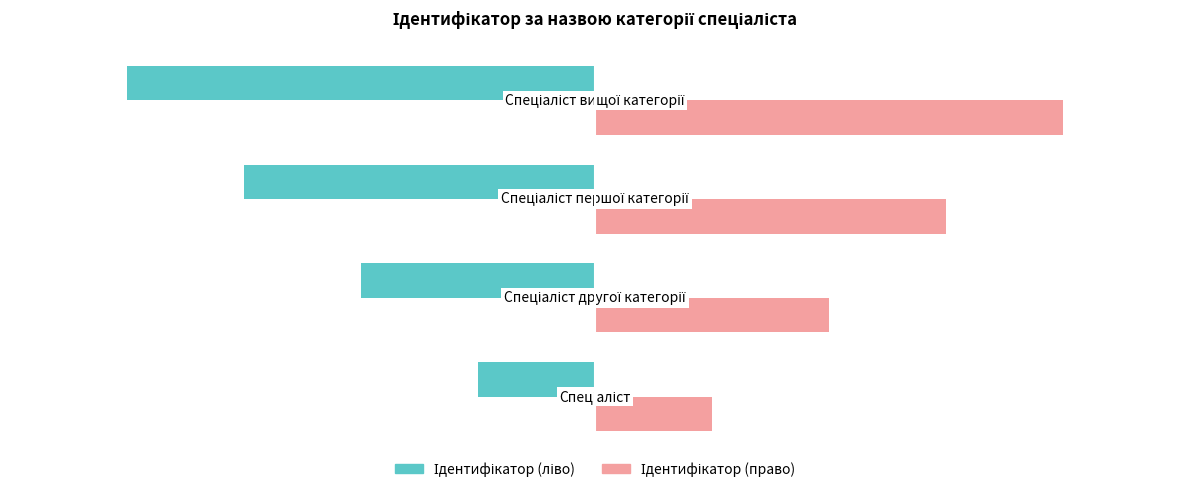

At how many categories does at least one series exceed 0?

4